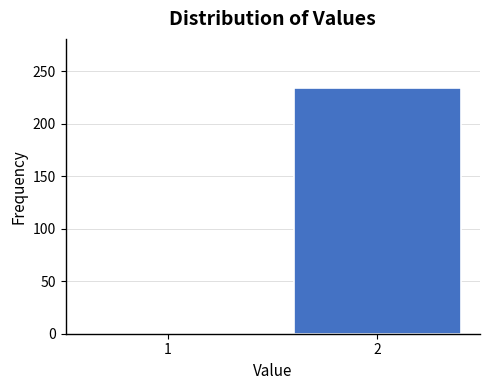

Reading left to right, list all the values displayed in this chart.

1=1	2=234